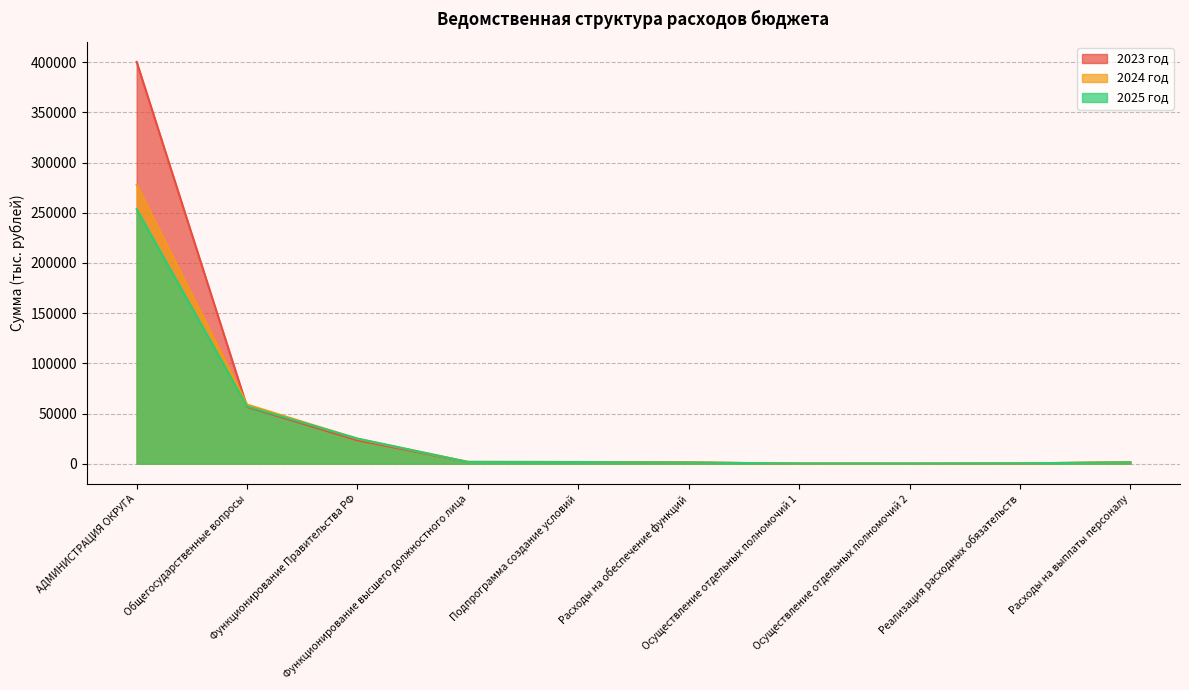

At which label does 2023 год reach its minimum?

Осуществление отдельных полномочий 2